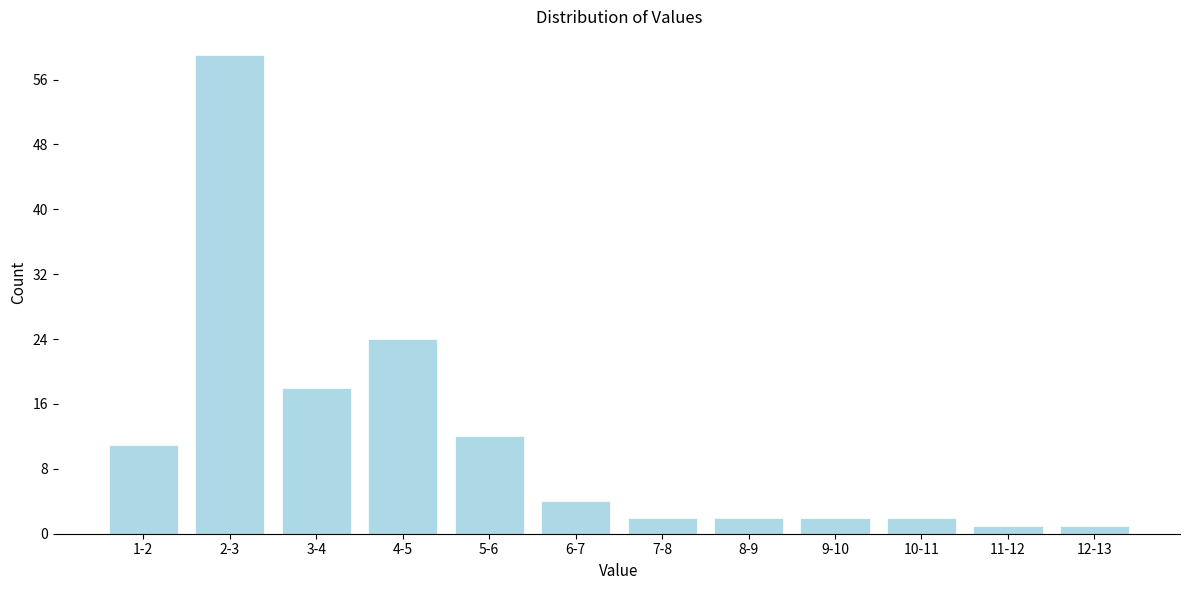

Reading left to right, list all the values displayed in this chart.

11	59	18	24	12	4	2	2	2	2	1	1